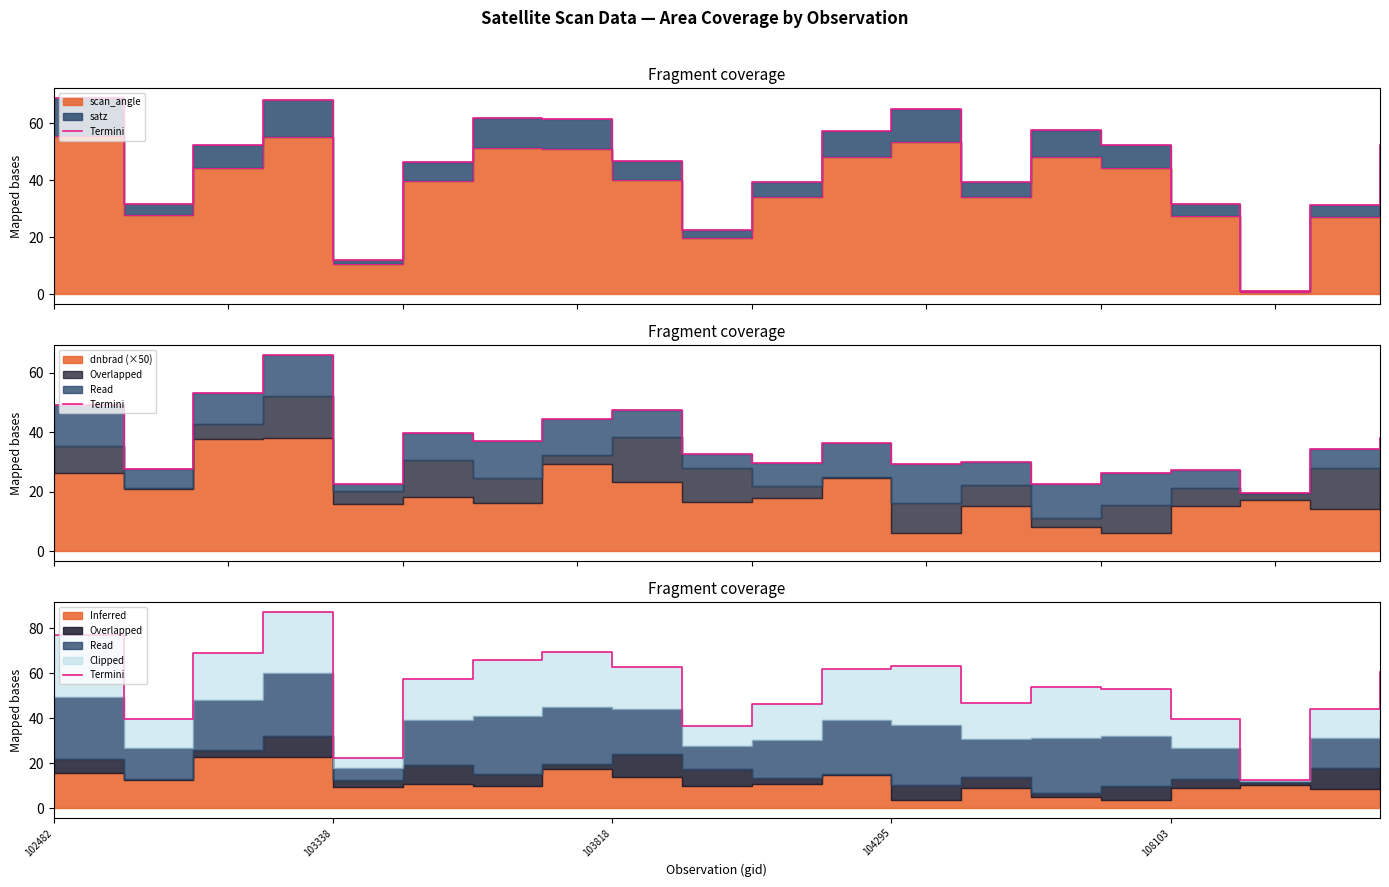

What is the difference between the values at 103338 and 15?

13.6